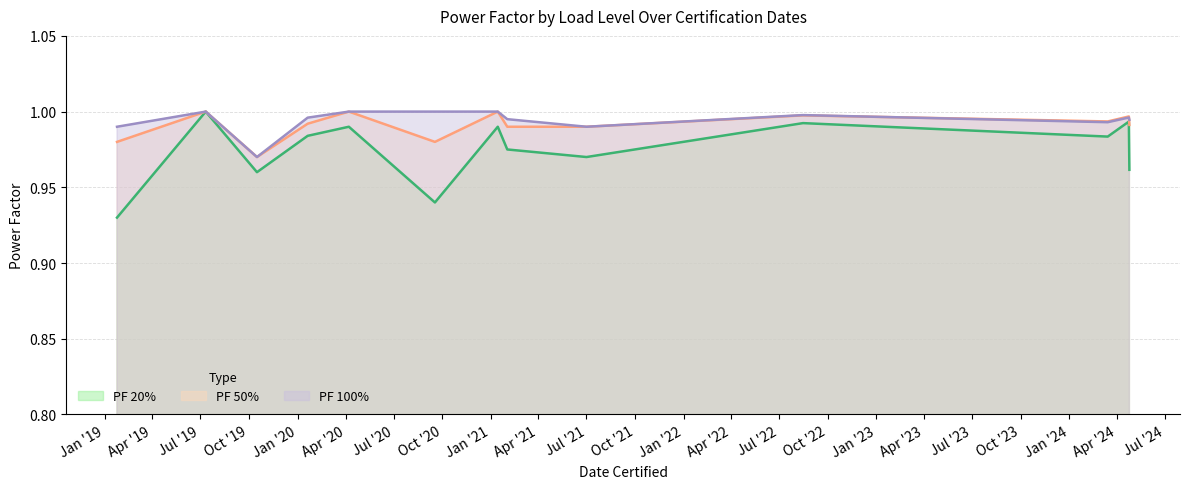

What is the difference between the second highest and minimum values in the PF 20% series?

0.1